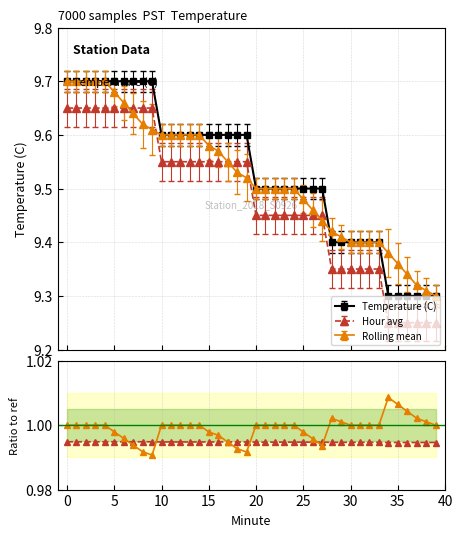

How many Temperature (C) values are between 9 and 10?

40